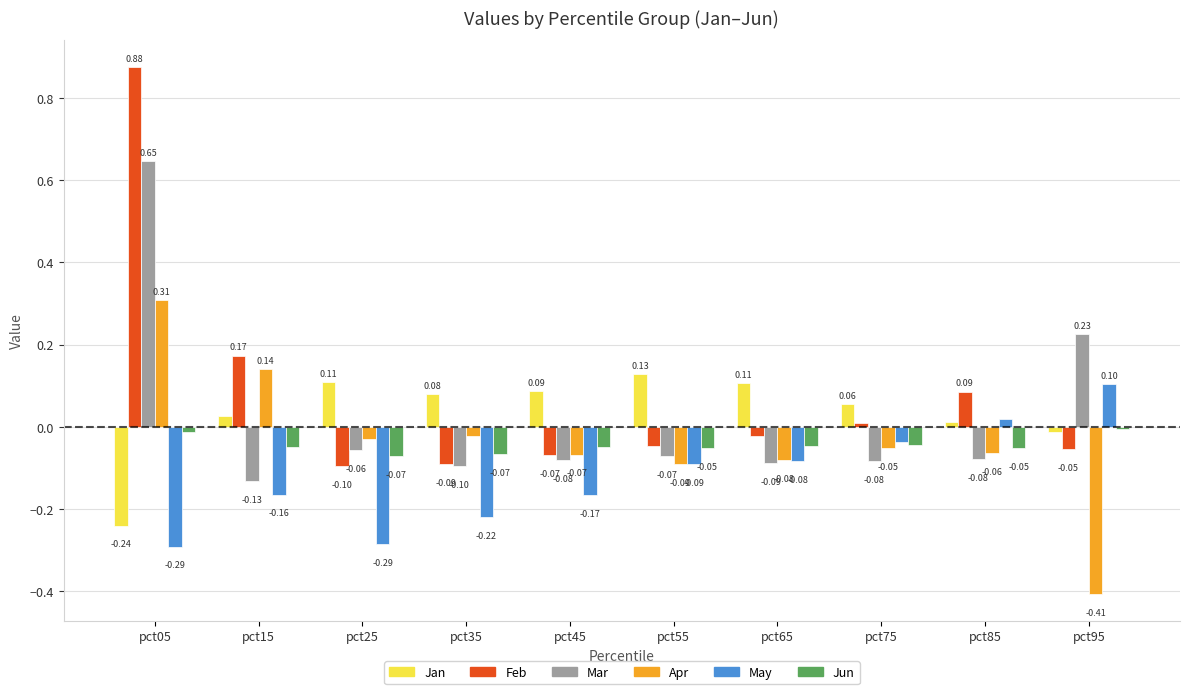

How many groups of bars are there?

10